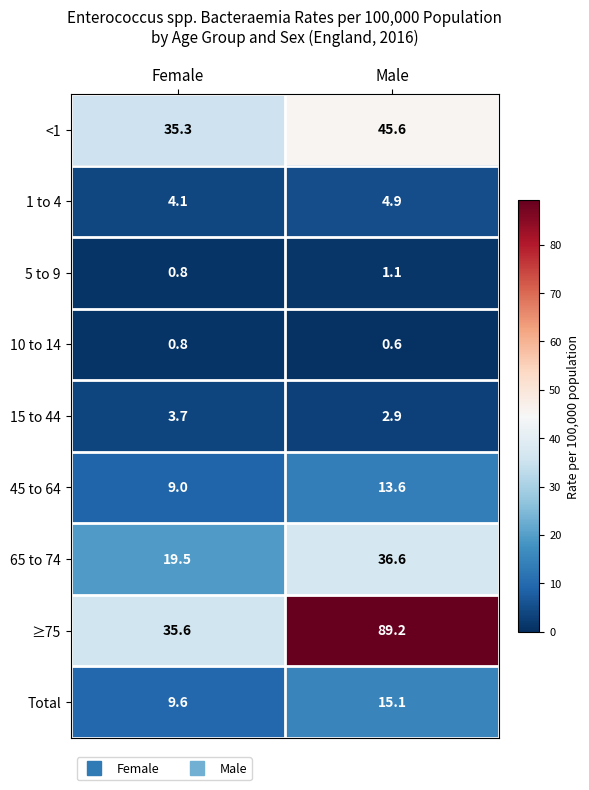

At how many categories does at least one series exceed 38?

1